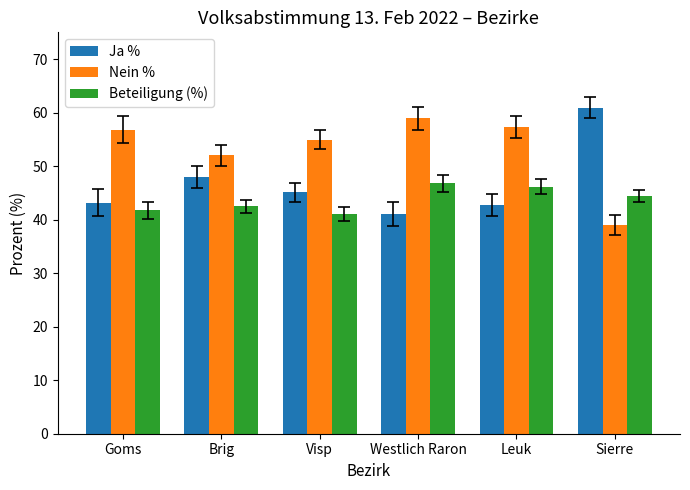

Is the value of Nein % at Sierre greater than the value of Beteiligung (%) at Leuk?

No